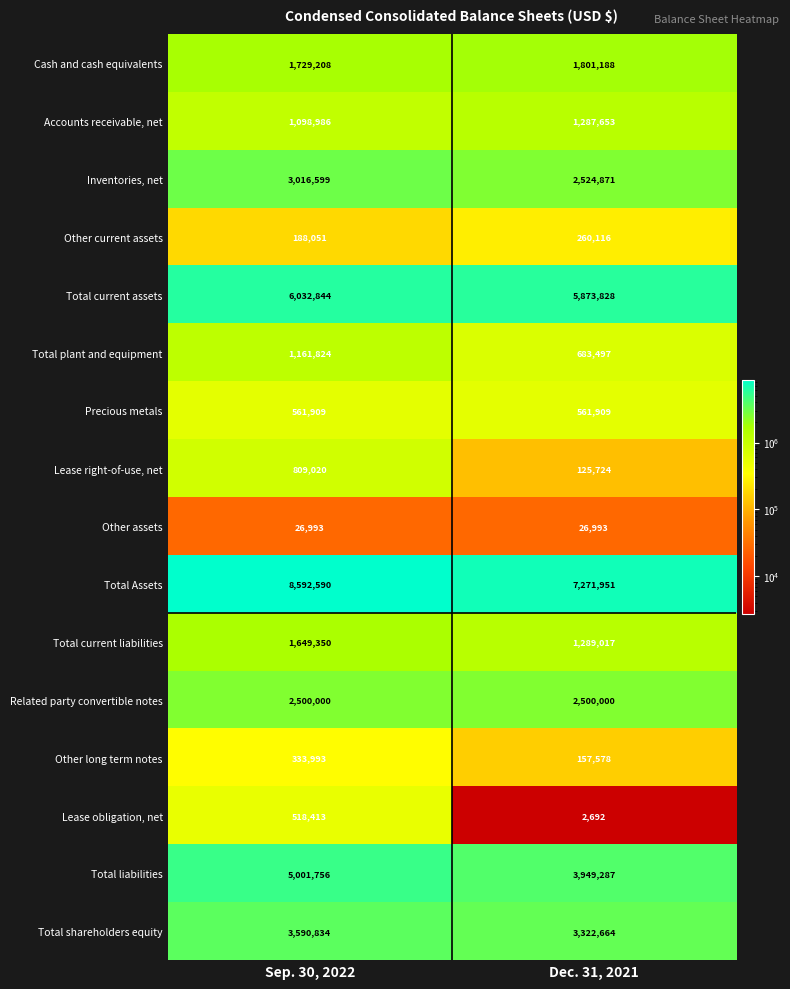

The Precious metals series shows 561909 at Dec. 31, 2021. True or false?

True